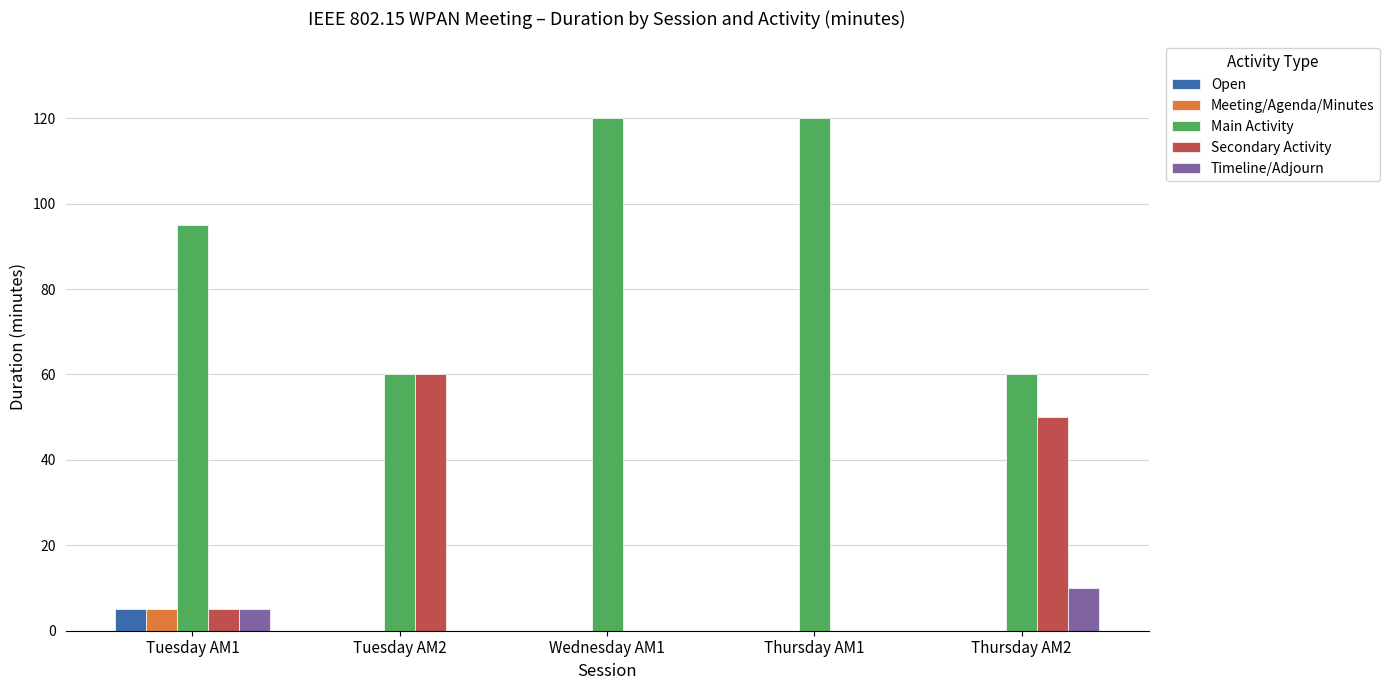

Where is Timeline/Adjourn nearest to the value 5?

Tuesday AM1